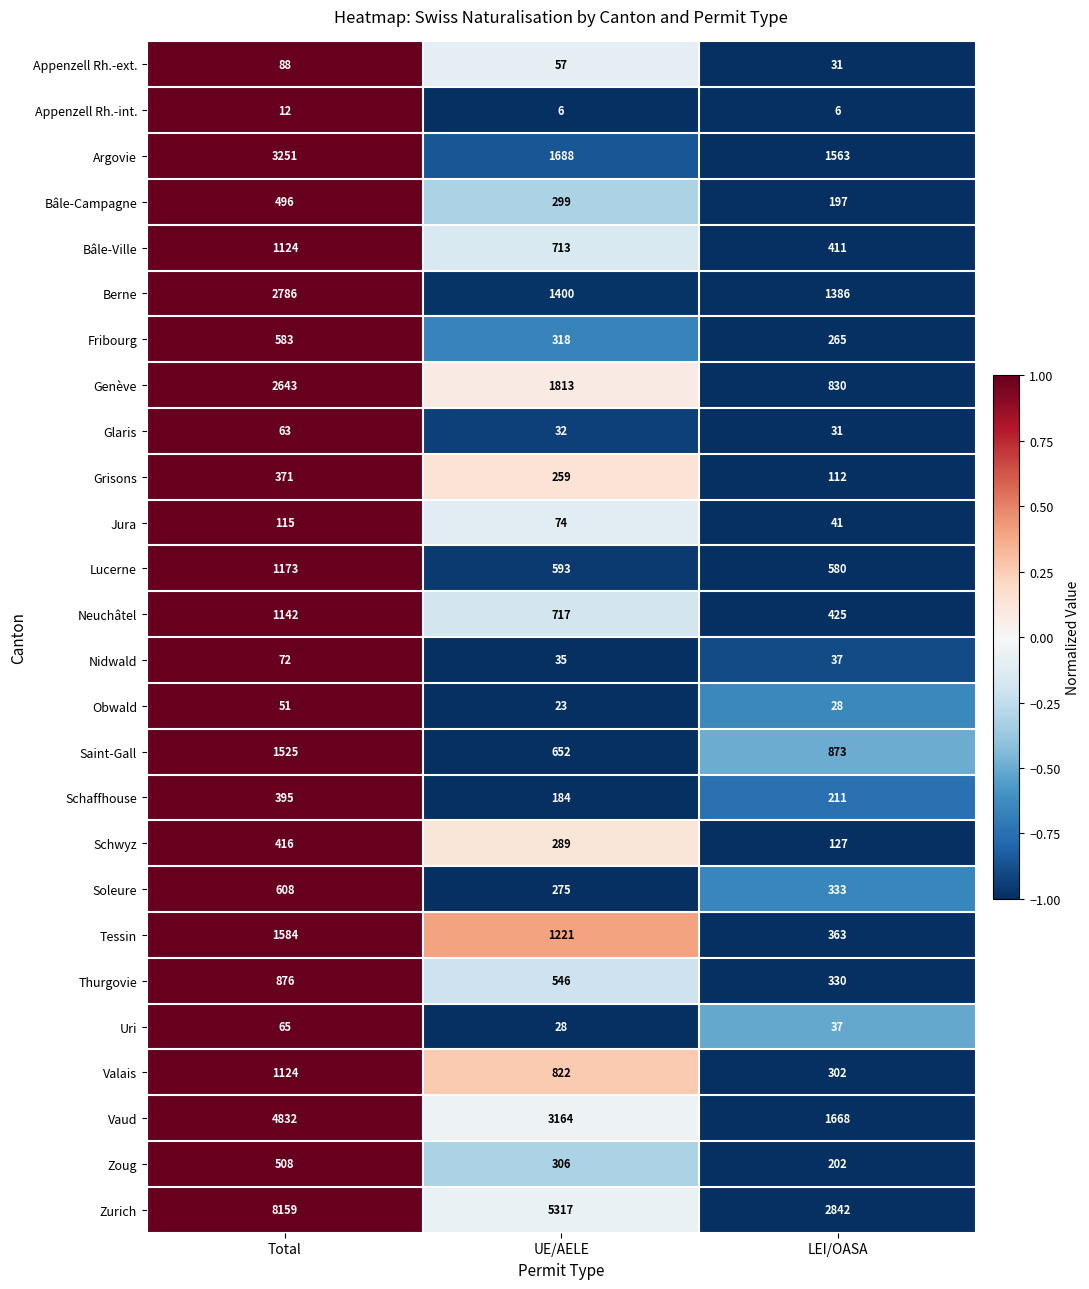

Read the Schwyz value at Total, to the nearest 5.

415